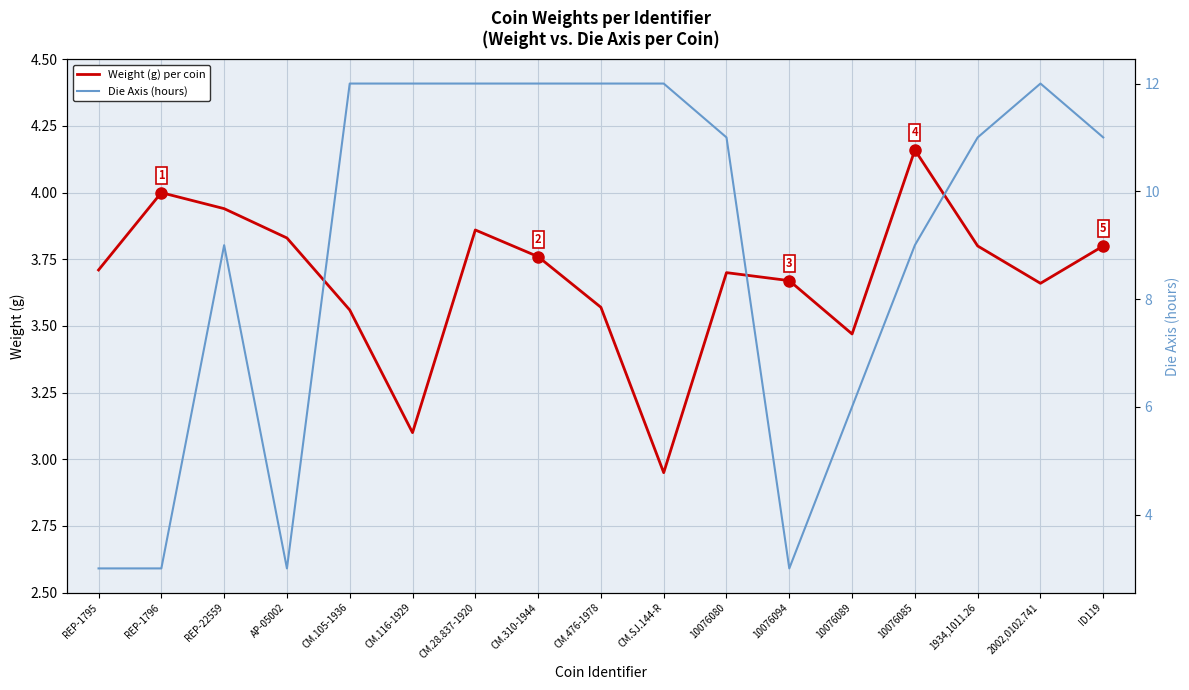

What is the total value across all series at REP-22559?

12.9